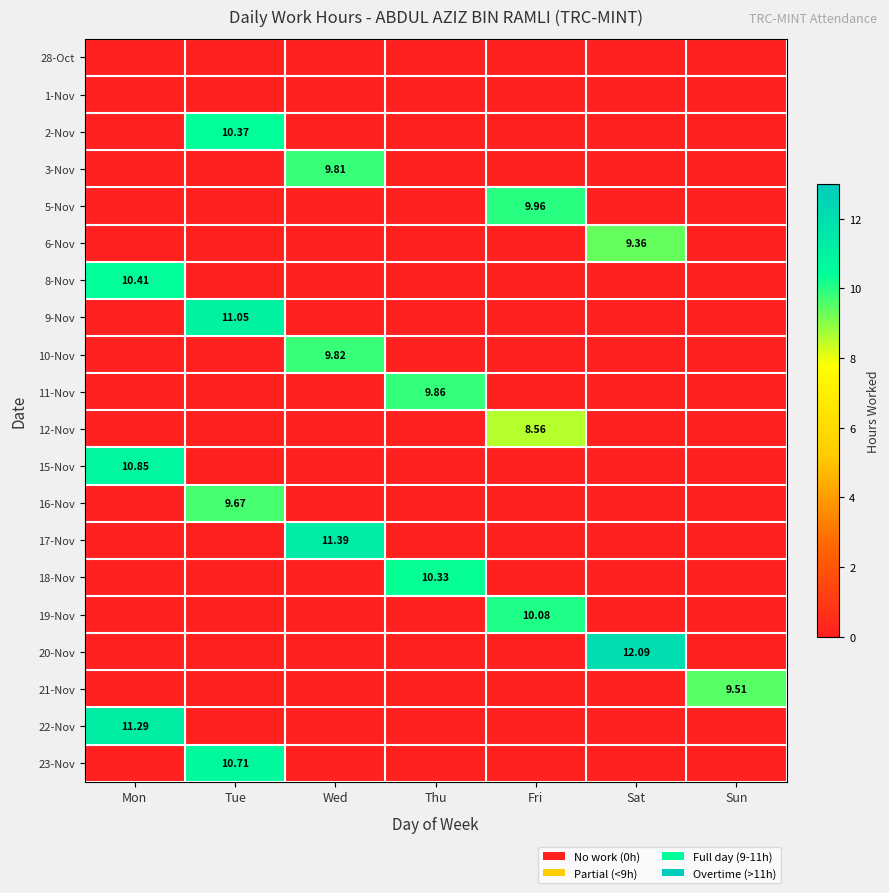

At which category does the chart reach its peak across all series?

Sat